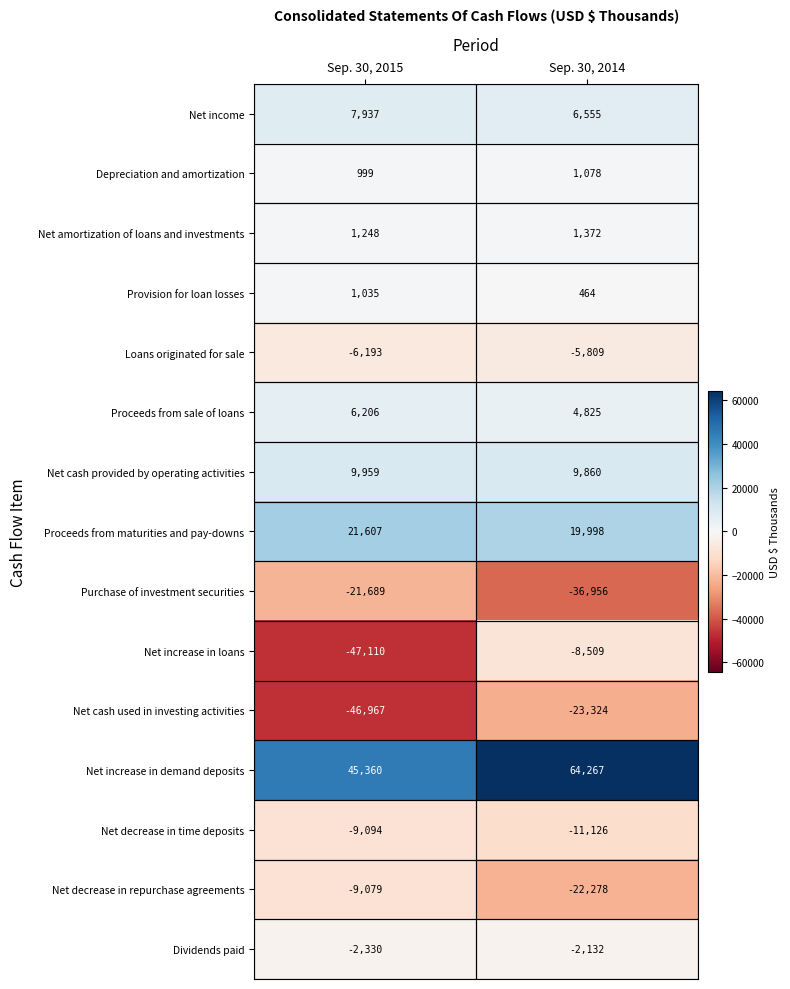

At which label does Net increase in loans reach its peak?

Sep. 30, 2014